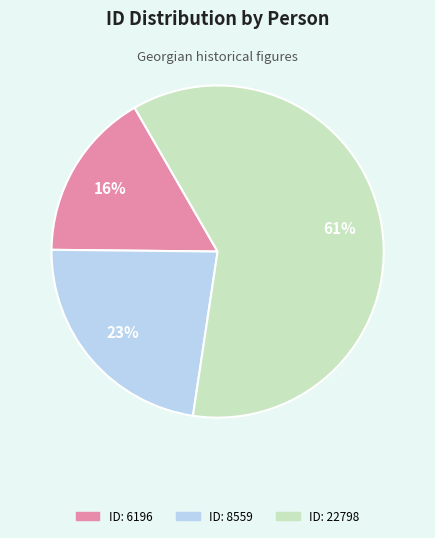

To the nearest percent, what percentage of the pie is ID: 6196?

16%